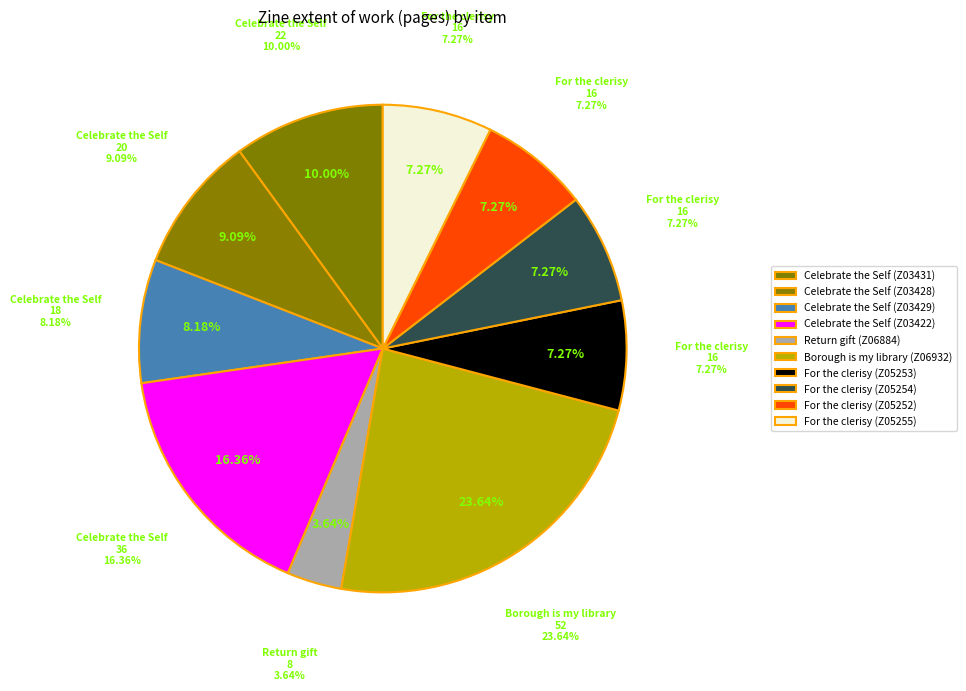

What percentage is the Borough is my library (Z06932) slice, to the nearest percent?

24%